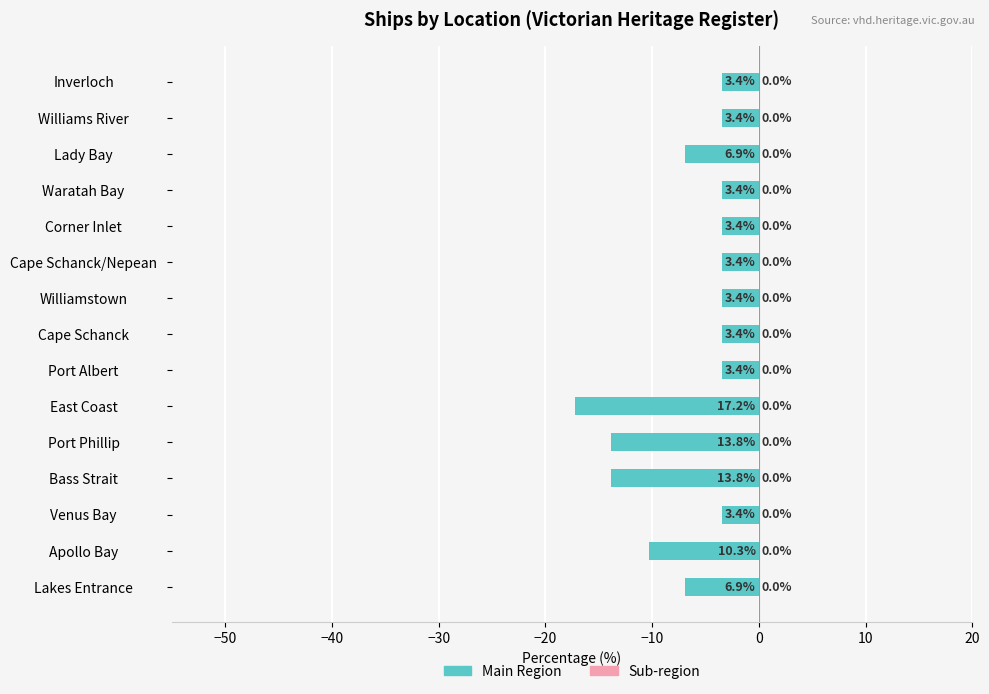

How many bars are there in total?

15